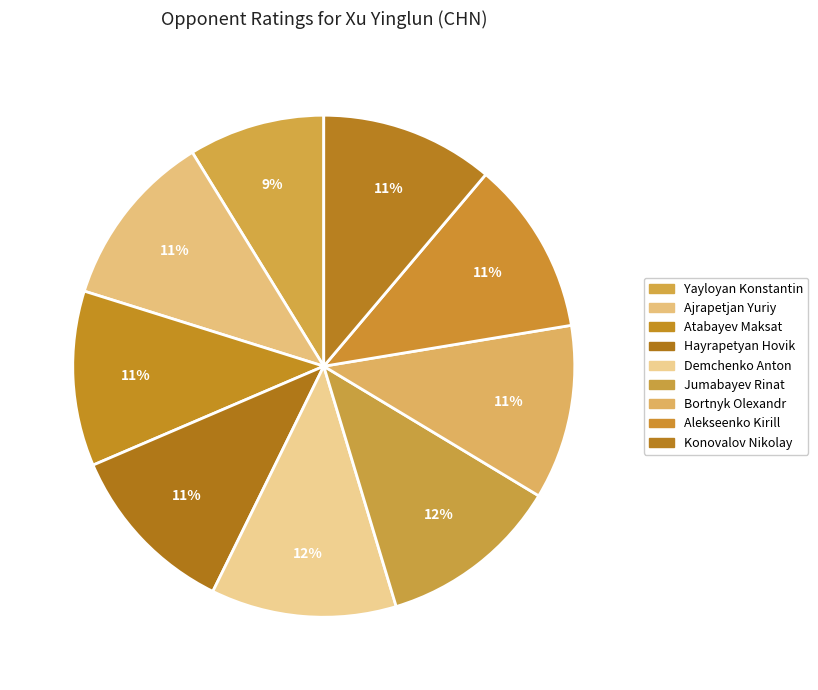

Is it true that Demchenko Anton is 12% of the pie?

True